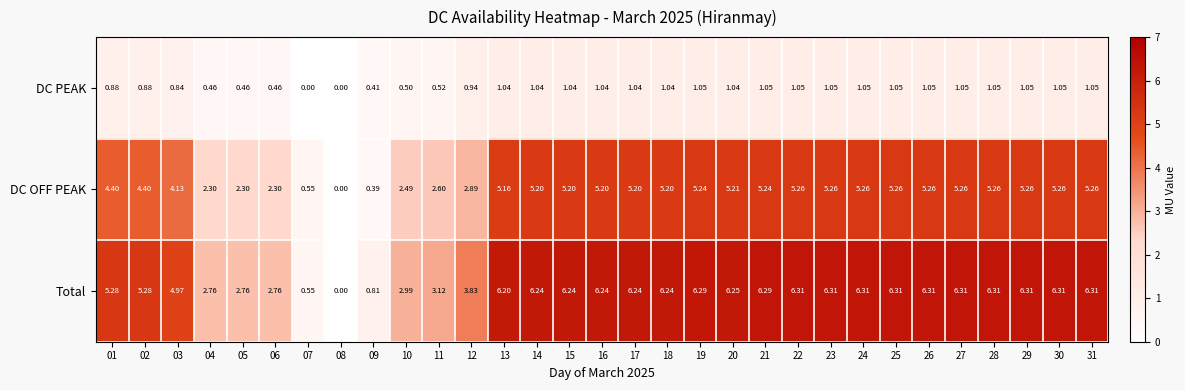

Rank the series at 19 from lowest to highest value.

DC PEAK, DC OFF PEAK, Total